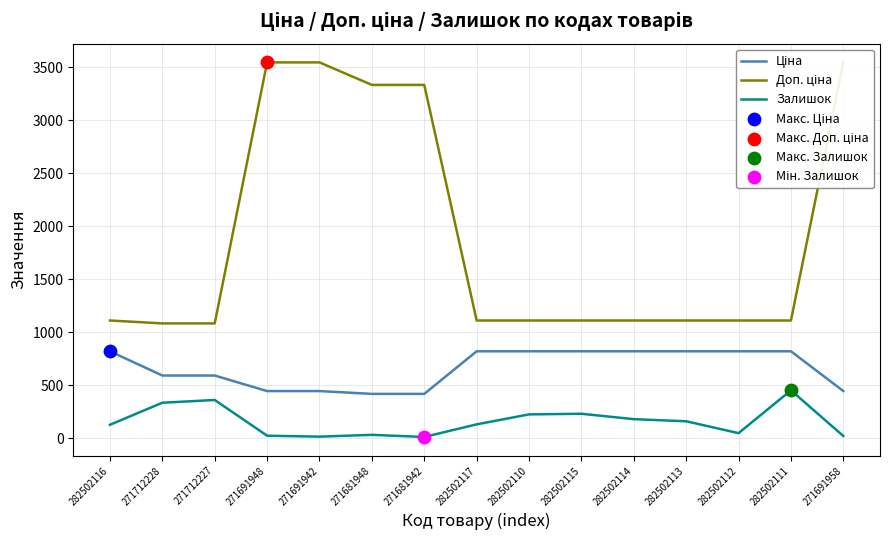

At which category is the sum across all series the highest?

271691948